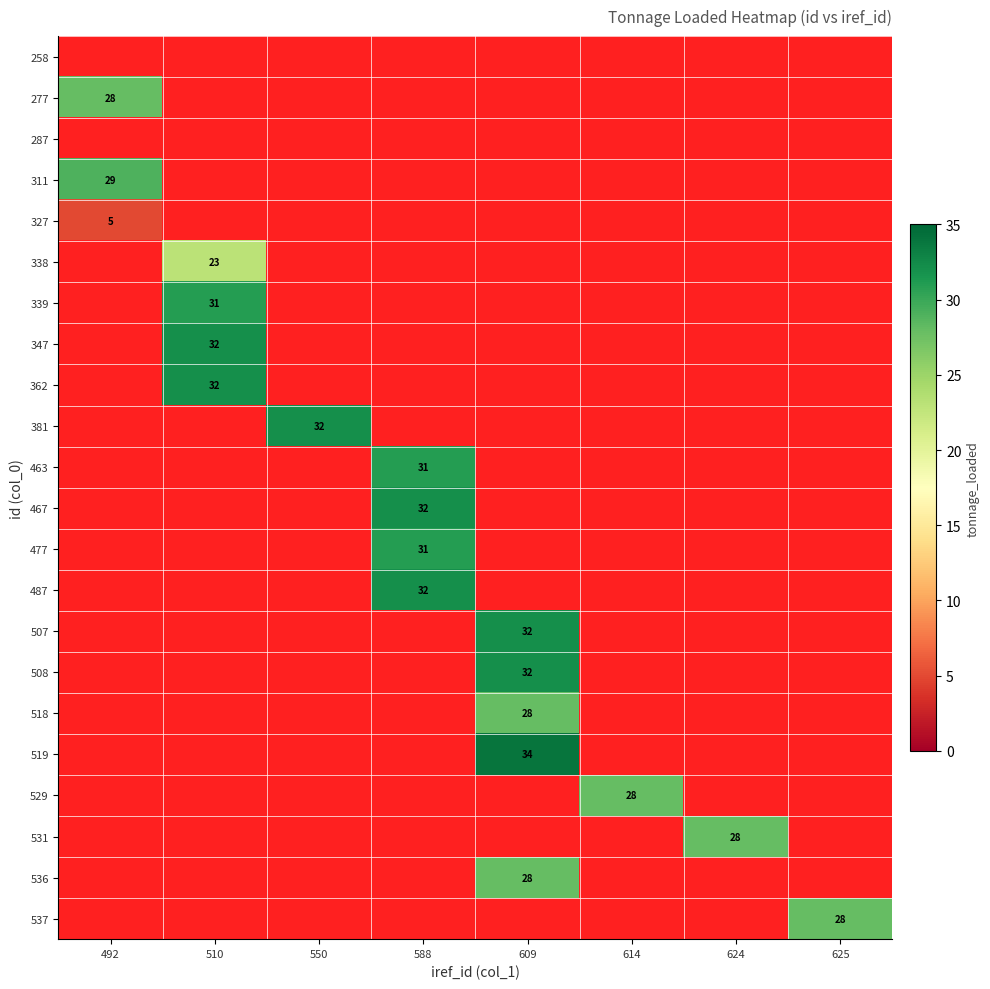

Which has a higher value, 625 or 510?

510